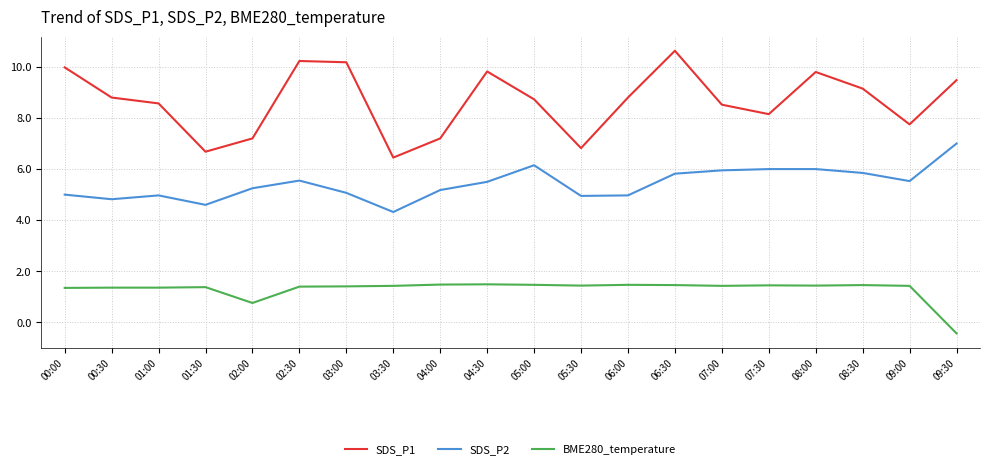

Is the value of SDS_P2 at 02:00 greater than the value of SDS_P1 at 01:30?

No